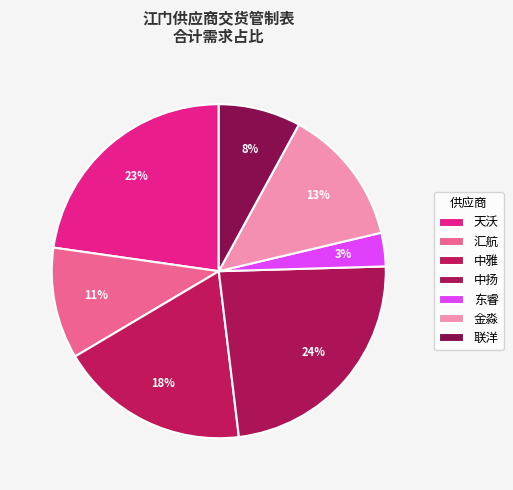

What percentage is the 天沃 slice, to the nearest percent?

23%